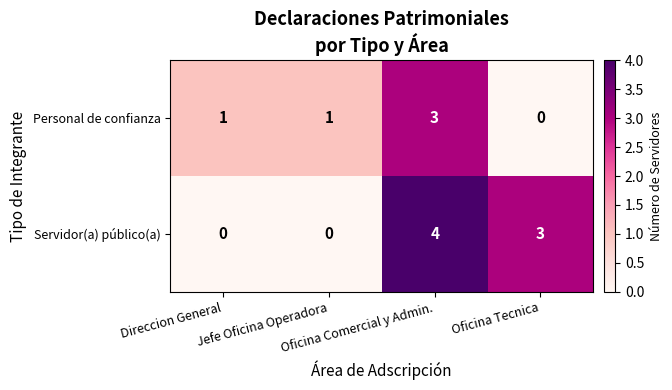

What is the greatest value displayed?

4